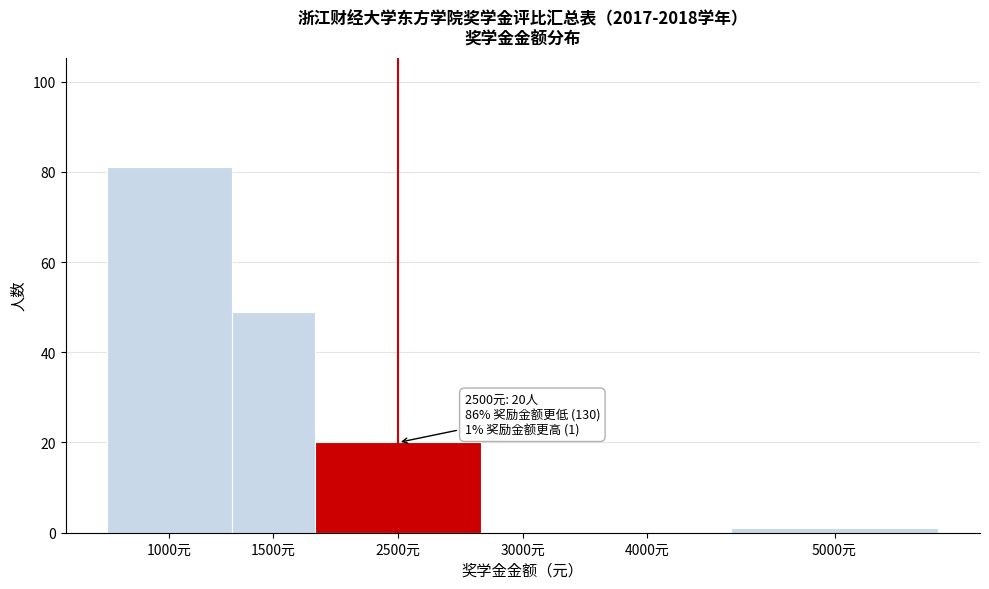

Reading left to right, what are all the values shown in this chart?

1000元=81	1500元=49	2500元=20	3000元=0	4000元=0	5000元=1